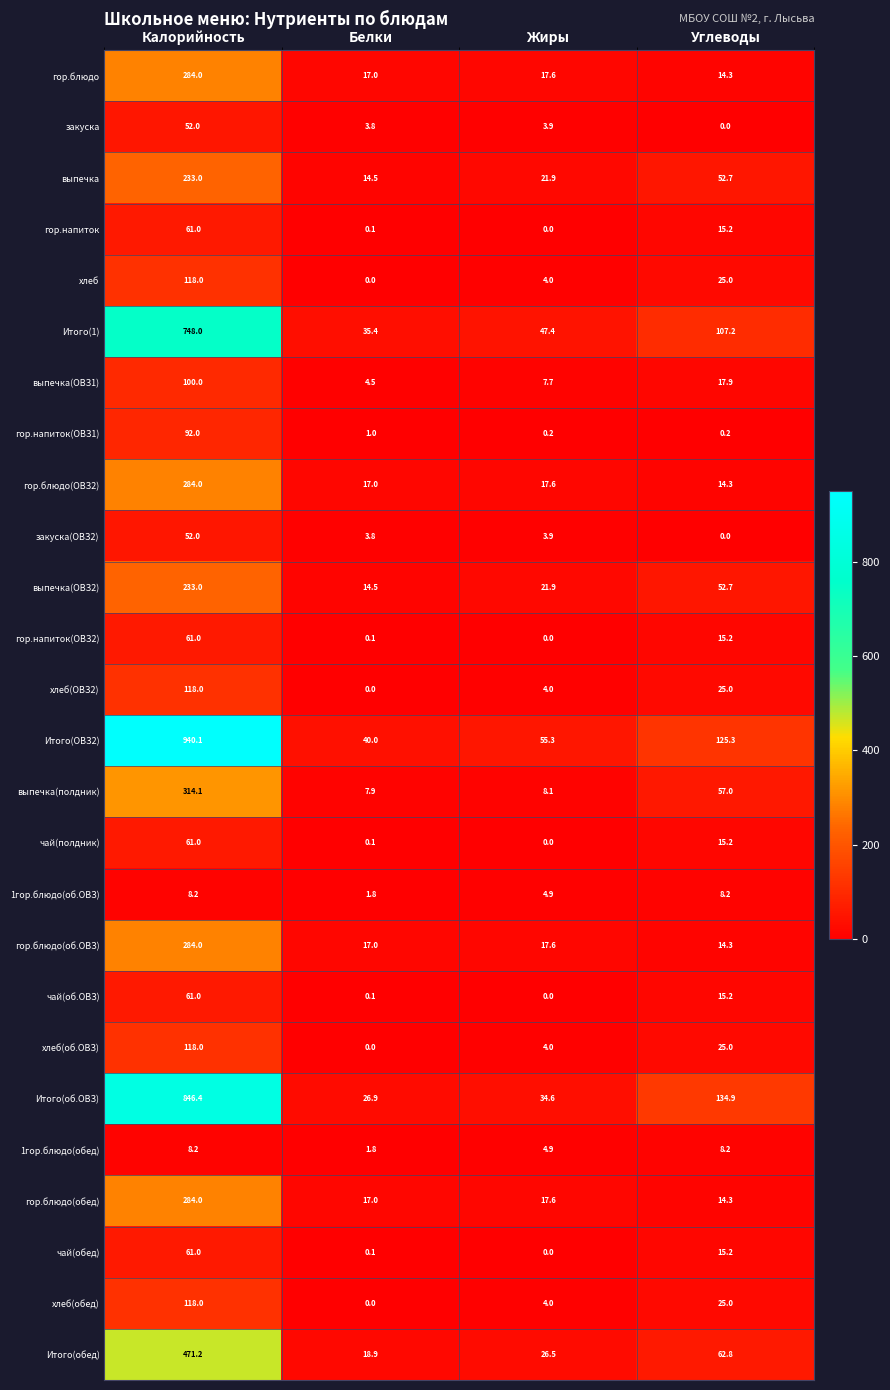

Is it true that чай(полдник) equals 34.2 at Калорийность?

False